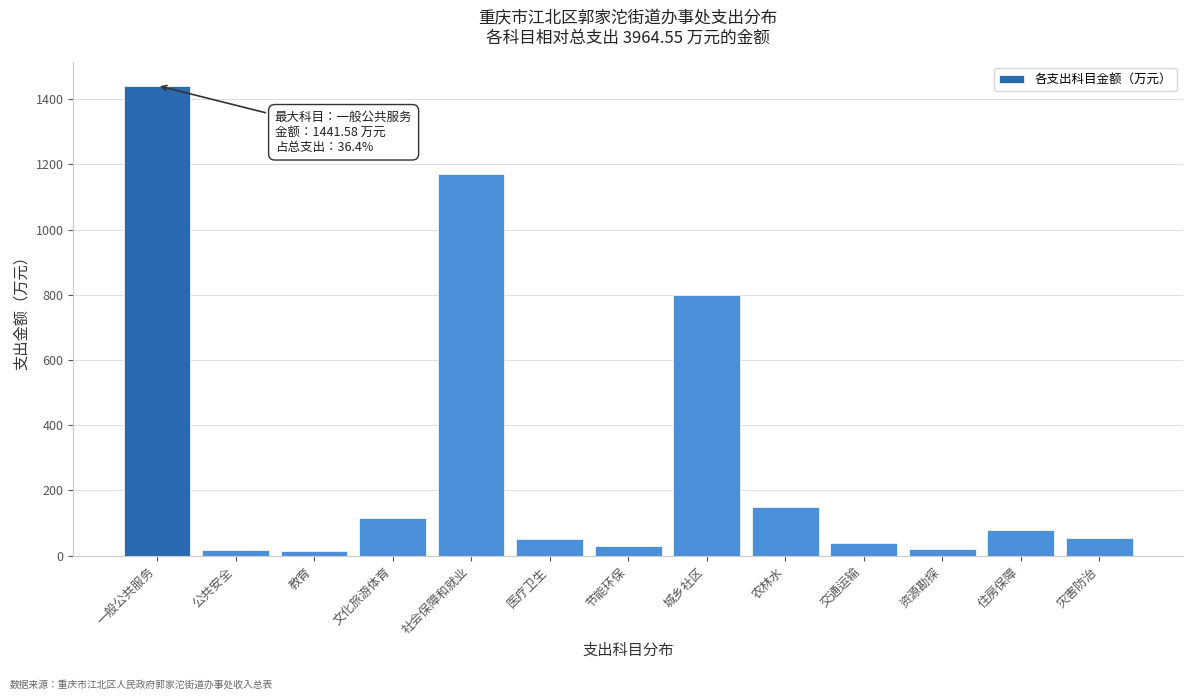

What is the label of the 1st bar from the left?

一般公共服务